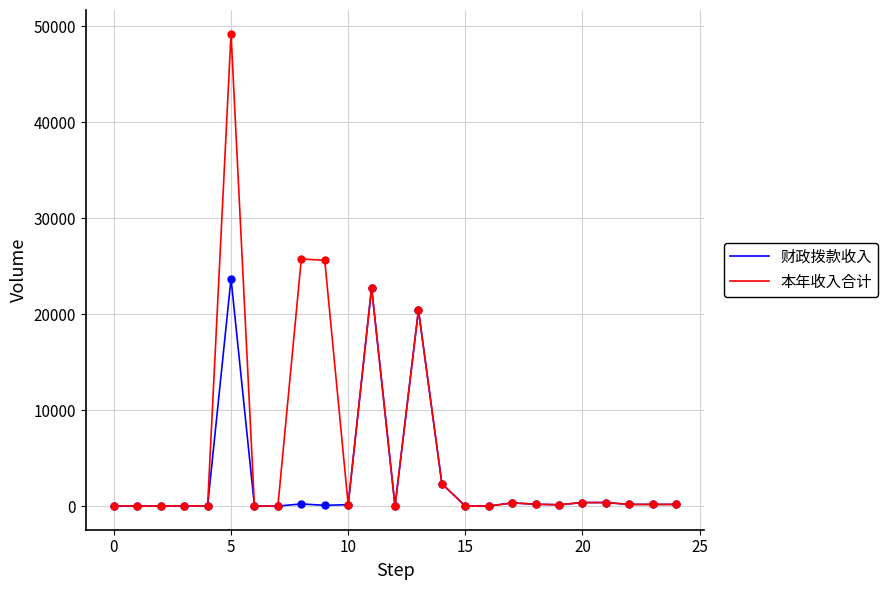

What are all the series names shown in the legend?

财政拨款收入, 本年收入合计